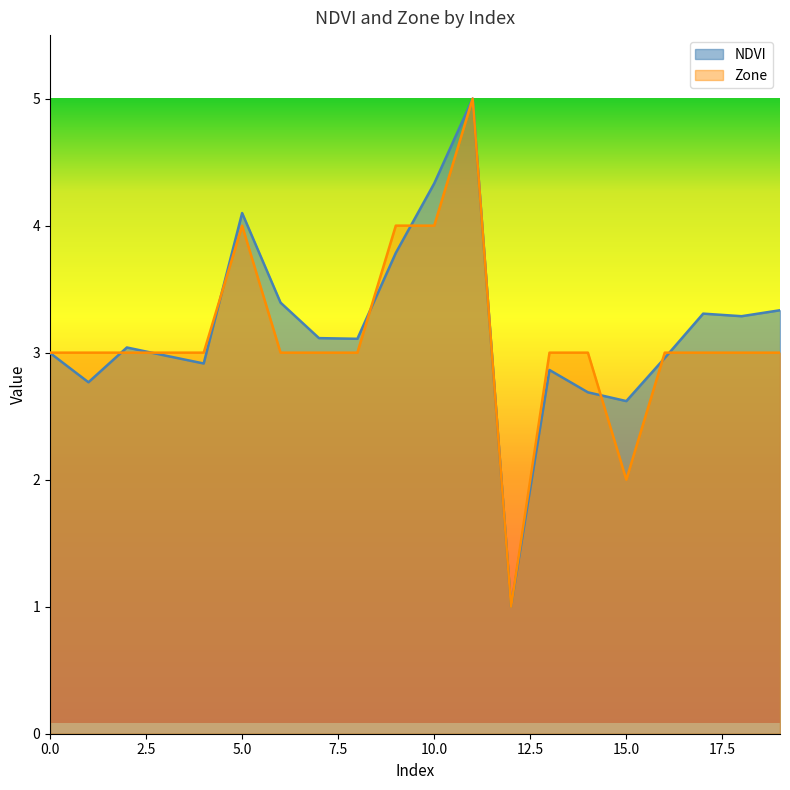

Reading right to left, list all the values displayed in this chart.

NDVI: 3.3	3.3	3.3	3.0	2.6	2.7	2.9	1.0	5.0	4.3	3.8	3.1	3.1	3.4	4.1	2.9	3.0	3.0	2.8	3.0
Zone: 3.0	3.0	3.0	3.0	2.0	3.0	3.0	1.0	5.0	4.0	4.0	3.0	3.0	3.0	4.0	3.0	3.0	3.0	3.0	3.0